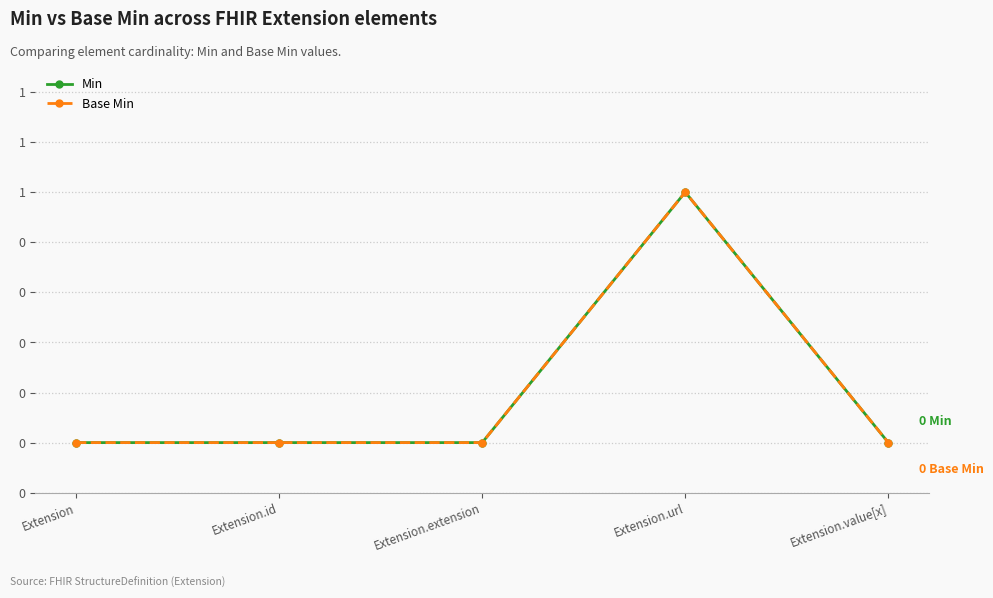

The Min series shows 0 at Extension.id. True or false?

True